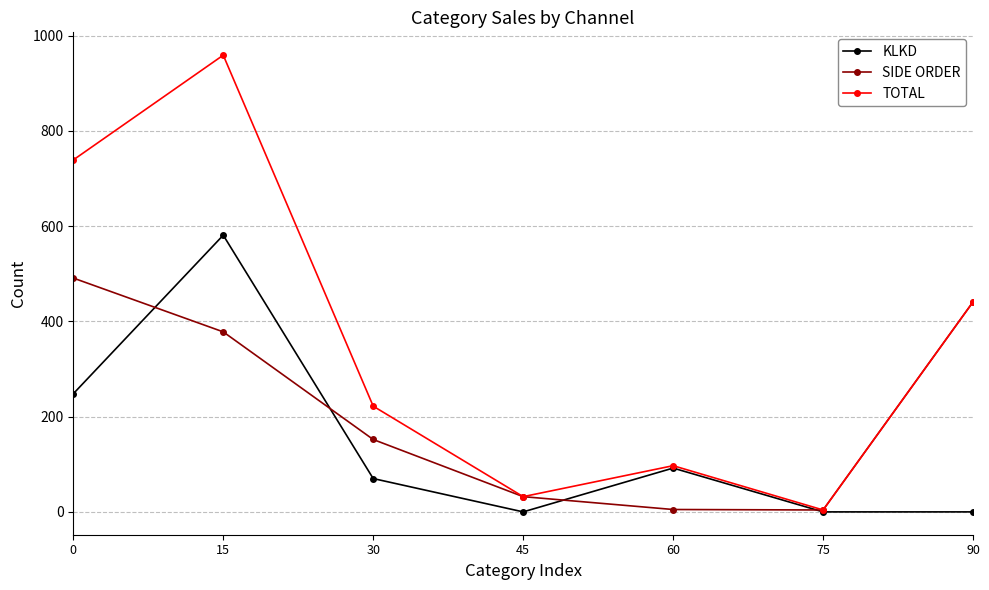

Is the value of TOTAL at 45 greater than the value of KLKD at 75?

Yes